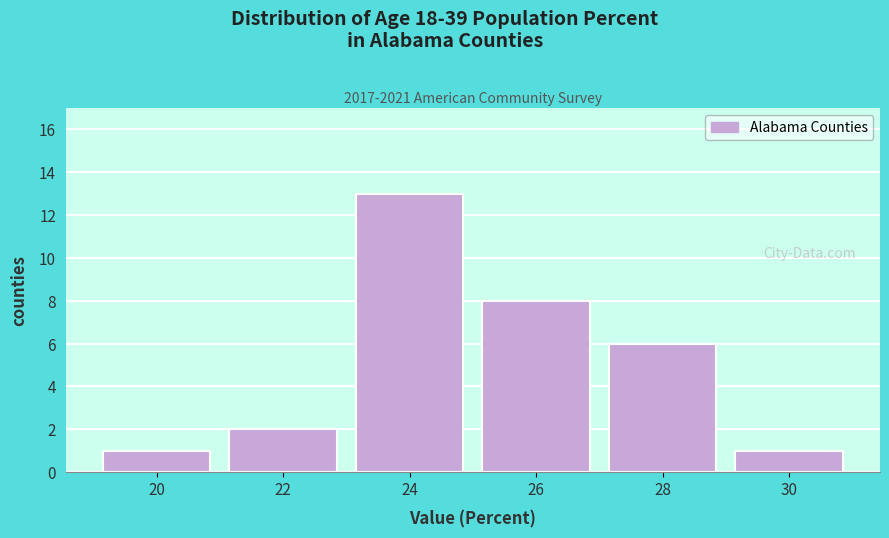

Reading left to right, extract all data points from this chart.

1	2	13	8	6	1